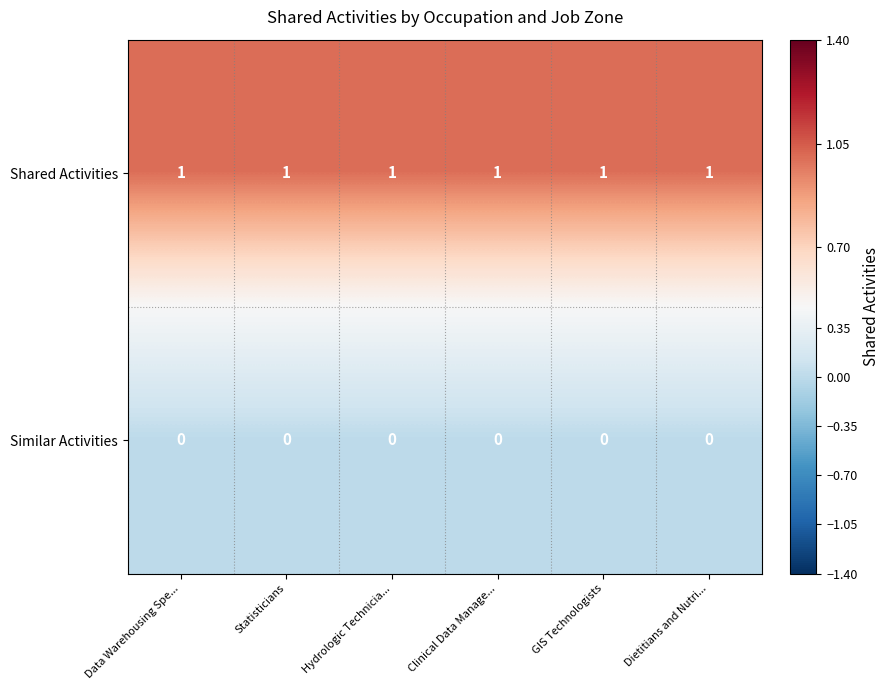

Rank the series by their maximum value, from lowest to highest.

Similar Activities, Shared Activities